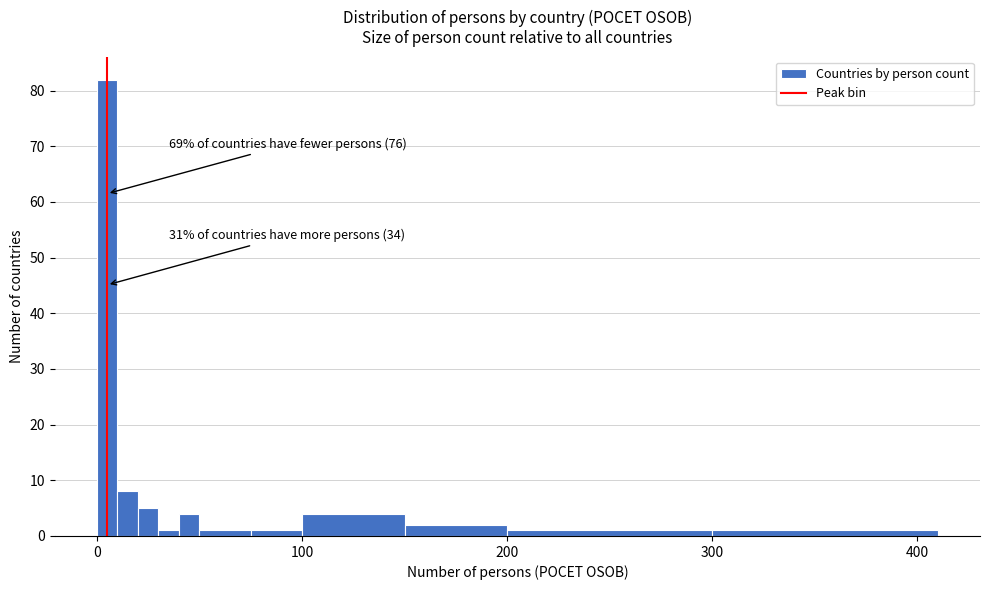

Around what value on the x-axis is the tallest bar? Give the approximate position of its centre, as read against the axis.

10